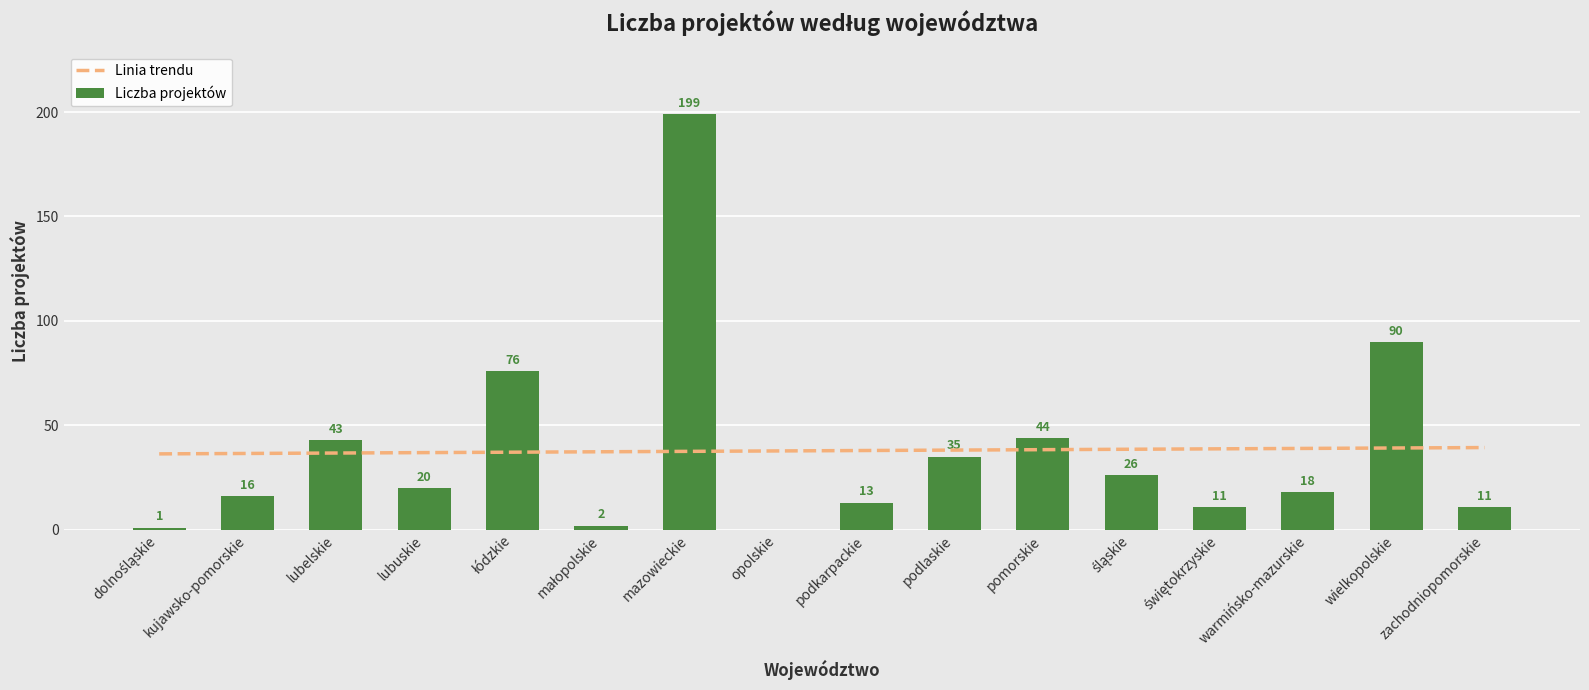

Reading left to right, transcribe all the data shown in this chart.

dolnośląskie=1	kujawsko-pomorskie=16	lubelskie=43	lubuskie=20	łódzkie=76	małopolskie=2	mazowieckie=199	opolskie=0	podkarpackie=13	podlaskie=35	pomorskie=44	śląskie=26	świętokrzyskie=11	warmińsko-mazurskie=18	wielkopolskie=90	zachodniopomorskie=11